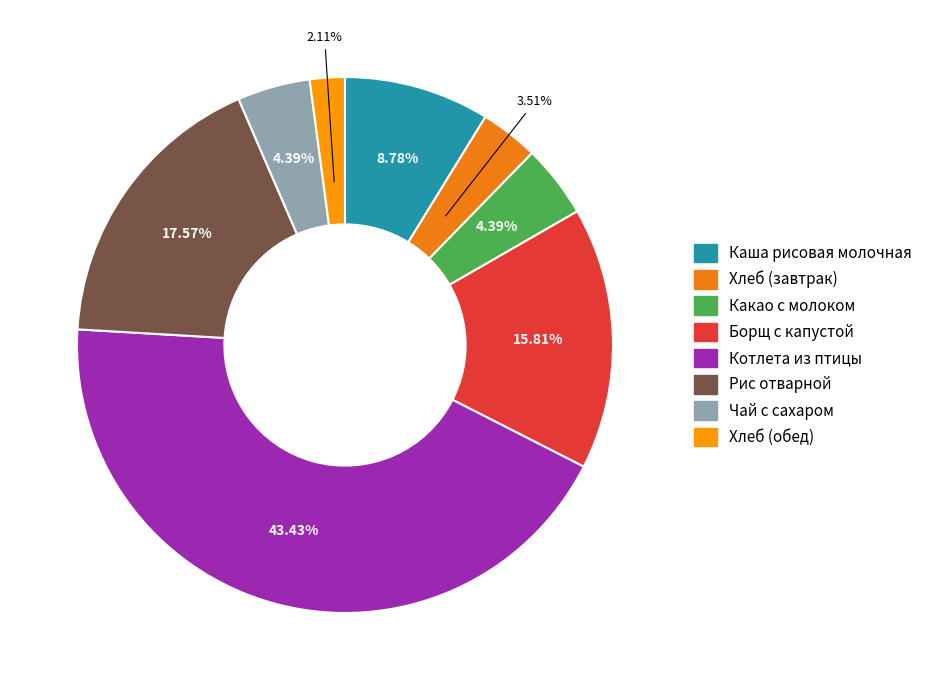

Does any single category account for the majority?

No